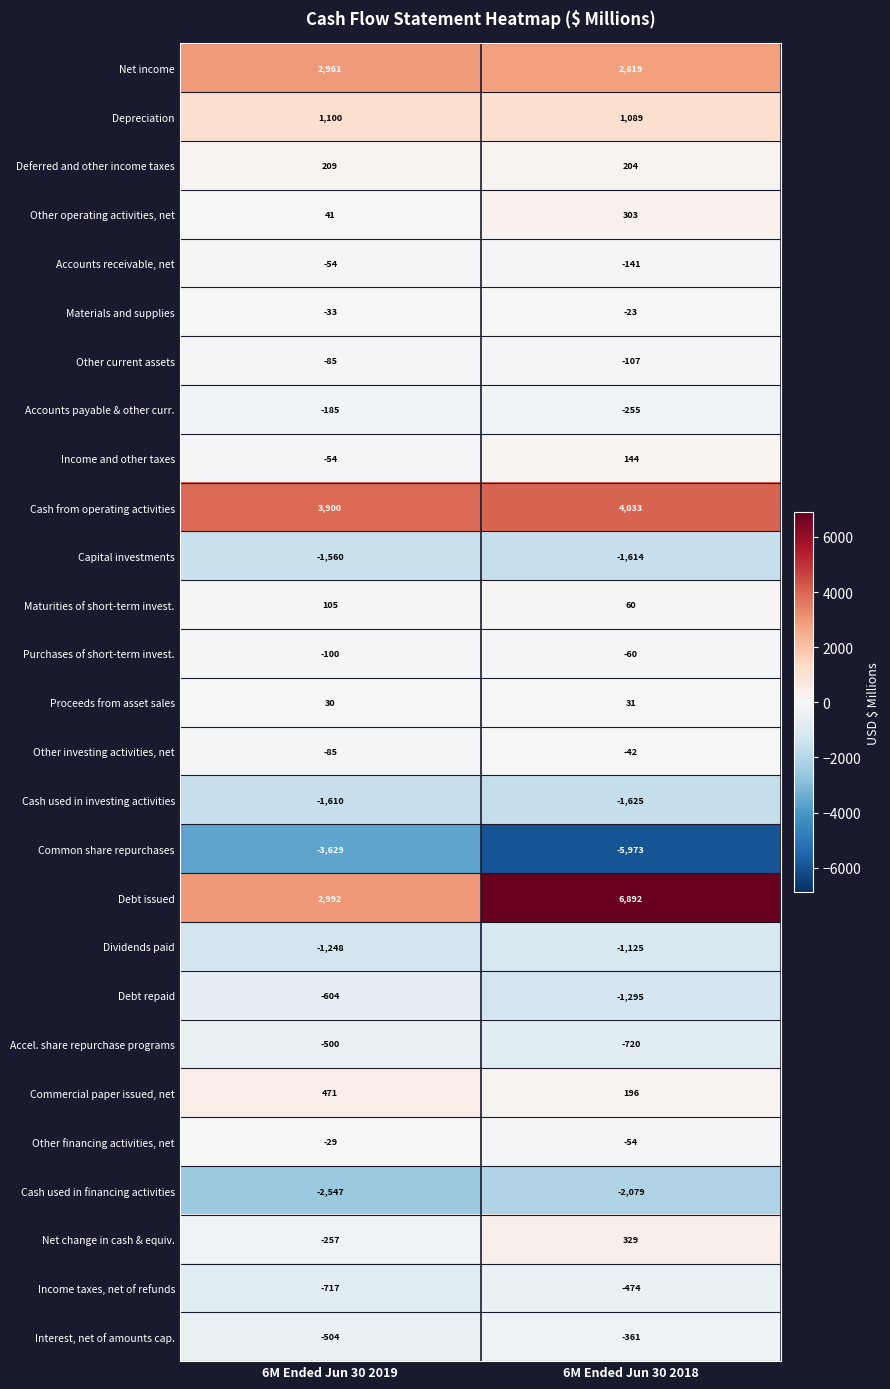

What is the sum of the Dividends paid values at 6M Ended Jun 30 2018 and 6M Ended Jun 30 2019?

-2373